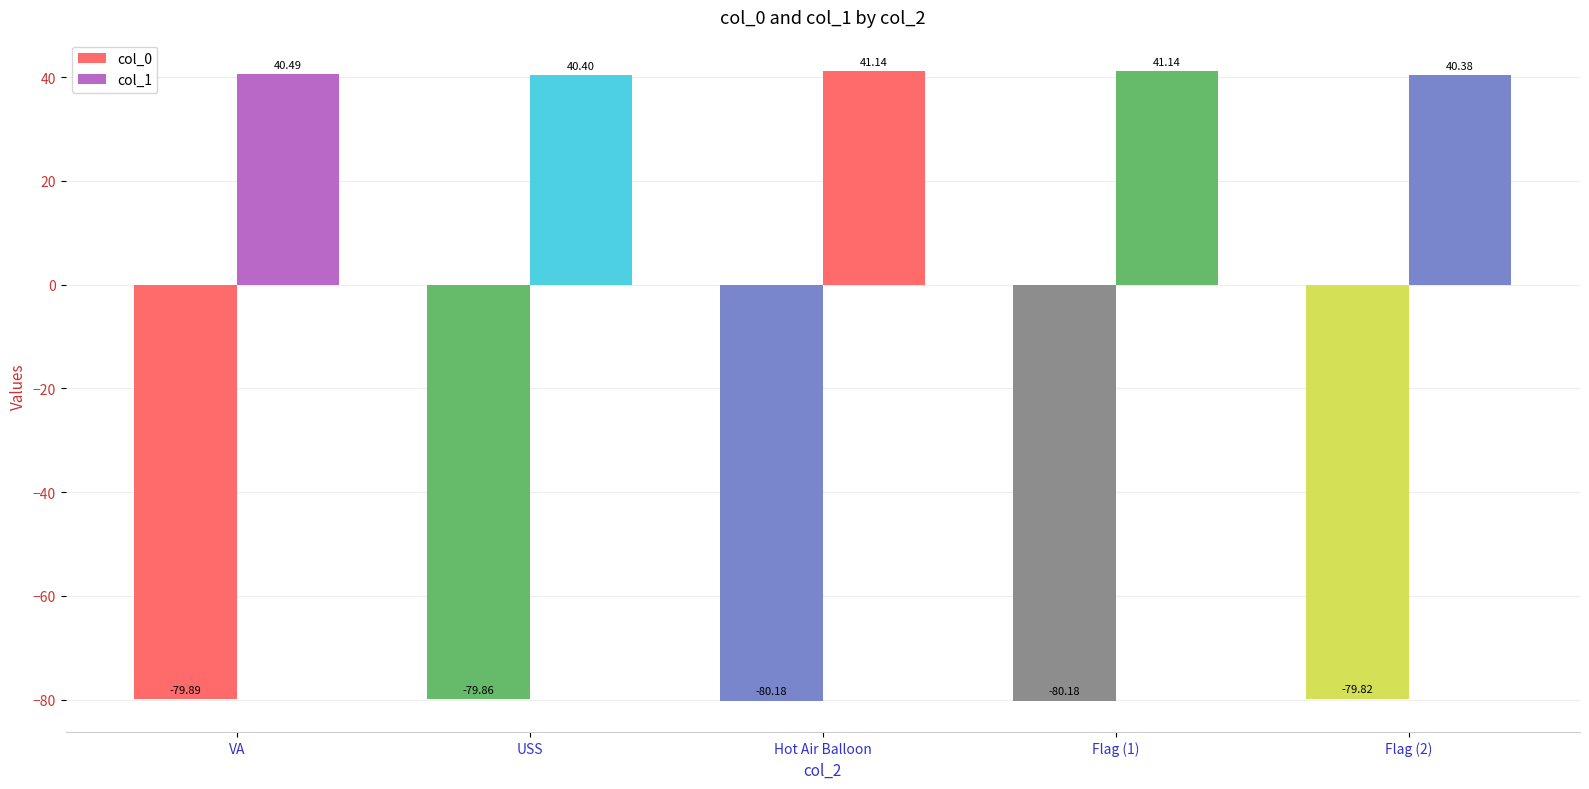

How many data points does each series have?

5